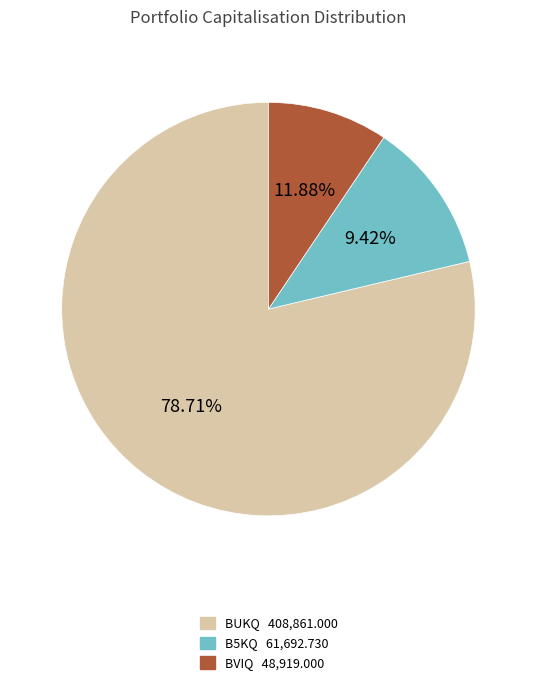

Does BUKQ represent more than half of the total?

Yes